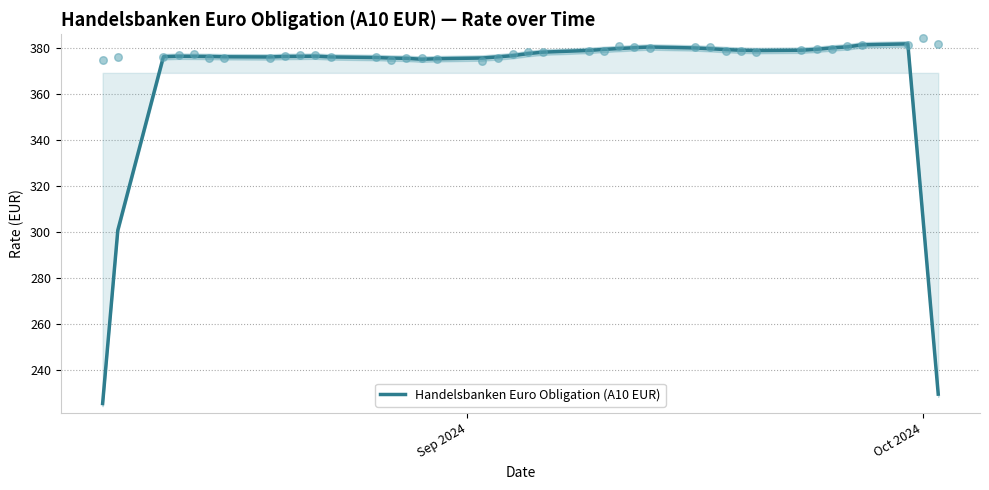

What is the minimum value for Handelsbanken Euro Obligation (A10 EUR)?

225.4